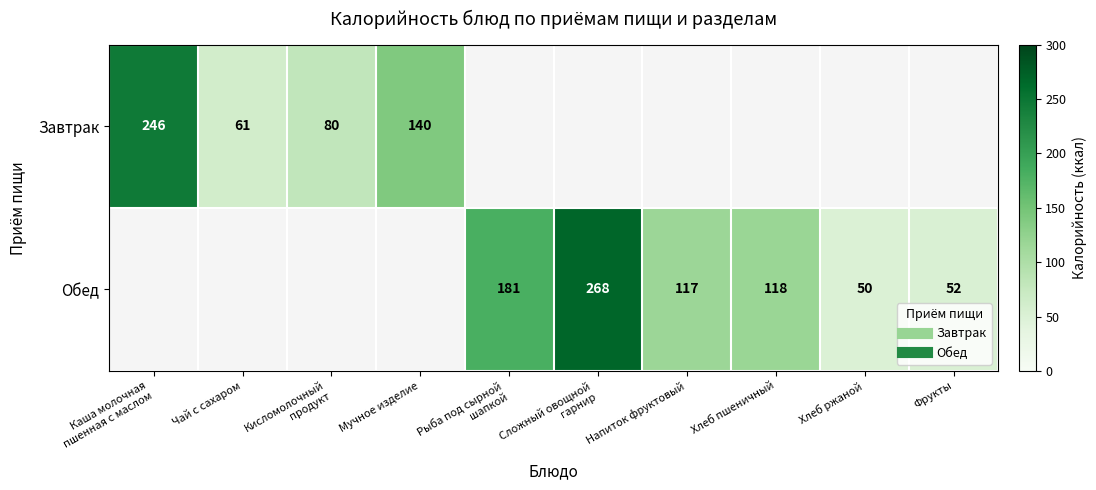

At Сложный овощной гарнир, list the series in order from smallest to largest.

Завтрак, Обед